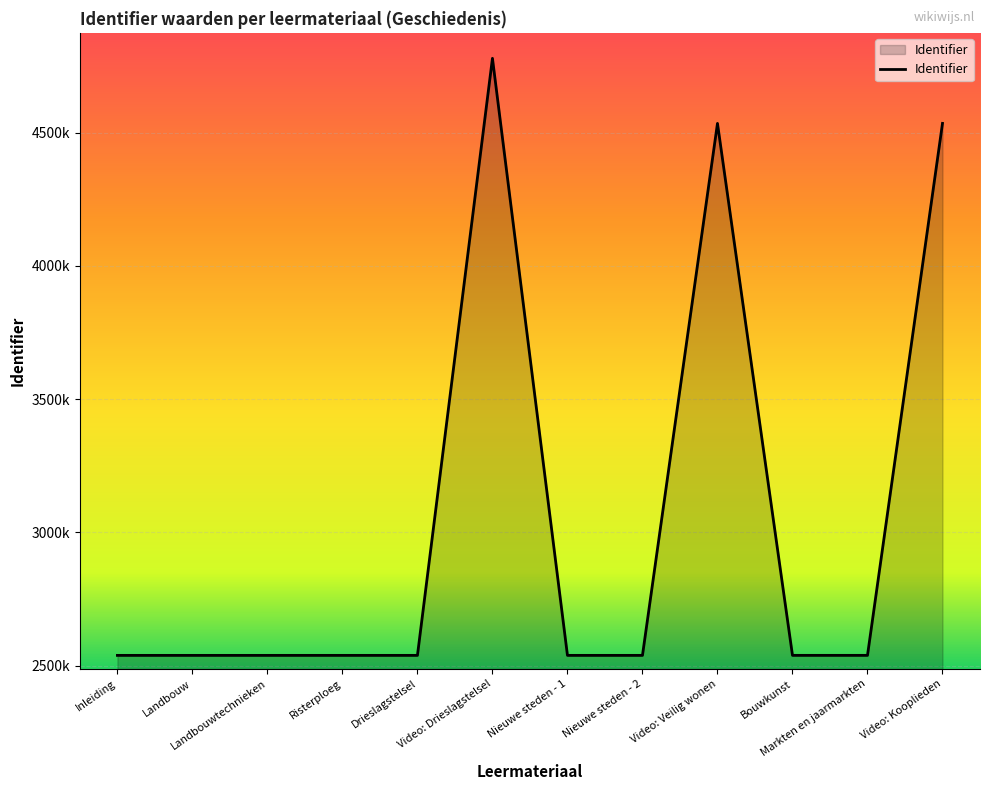

Does the chart display data point markers on the line(s)?

No